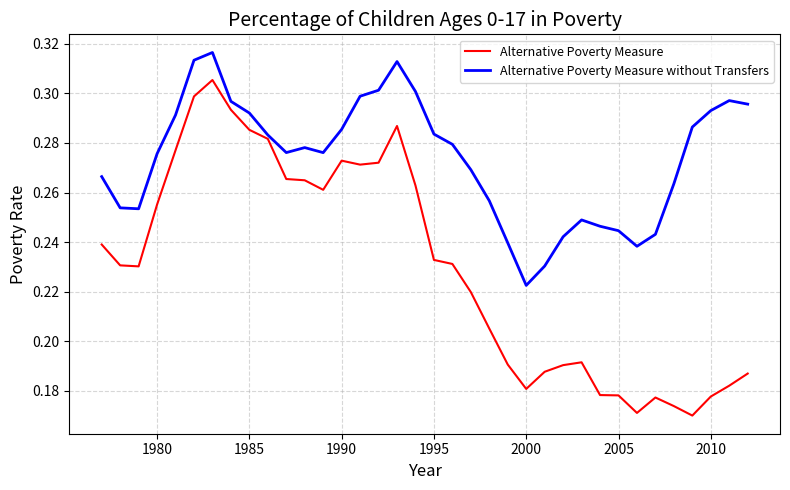

Rank the series by their maximum value, from lowest to highest.

Alternative Poverty Measure, Alternative Poverty Measure without Transfers